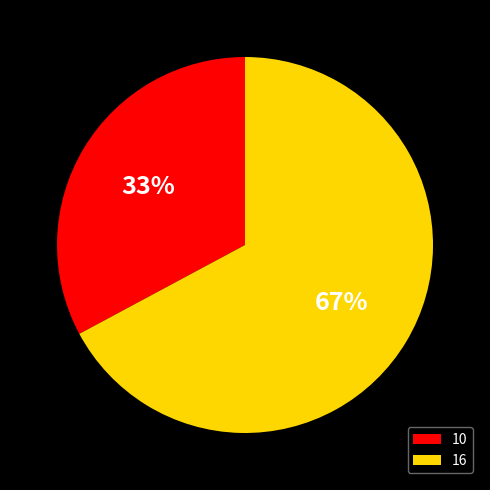

True or false: 16 accounts for 60% of the total.

False